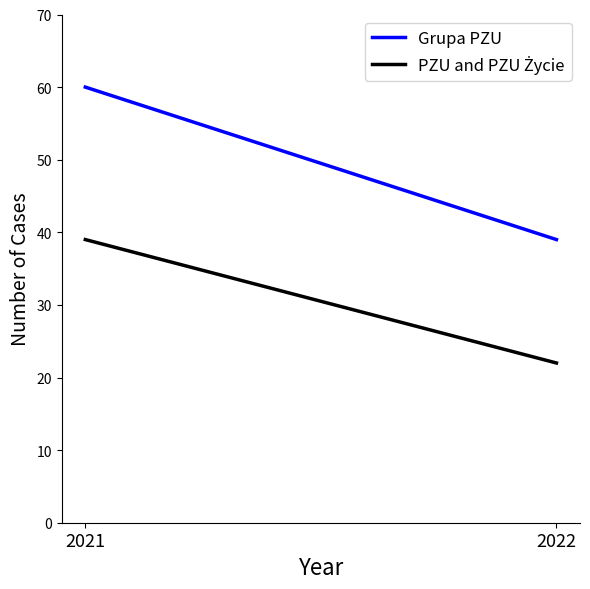

What are all the series names shown in the legend?

Grupa PZU, PZU and PZU Życie